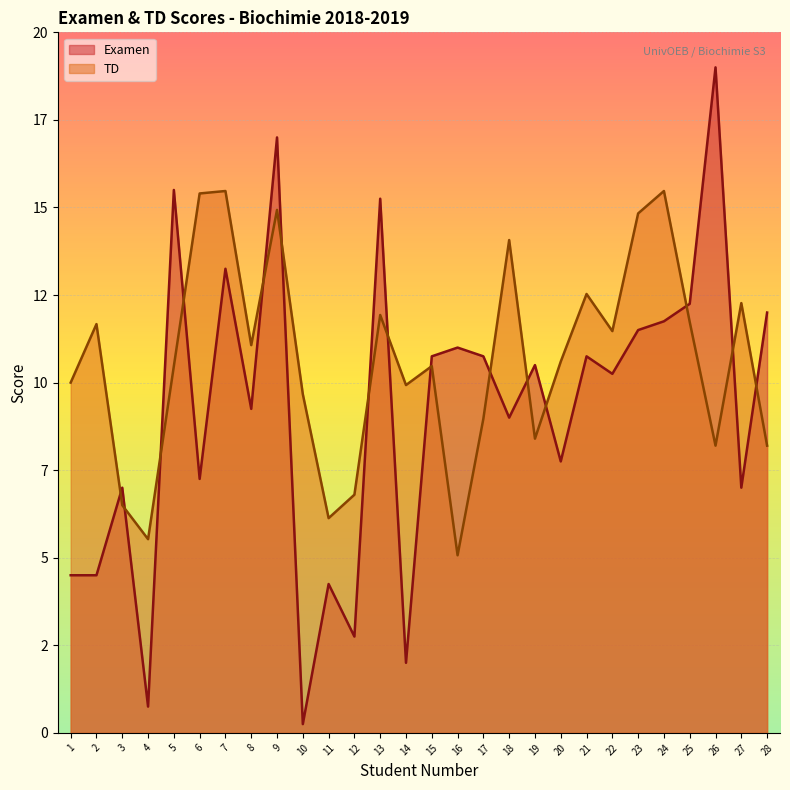

How many values in the Examen series are below 10?

13